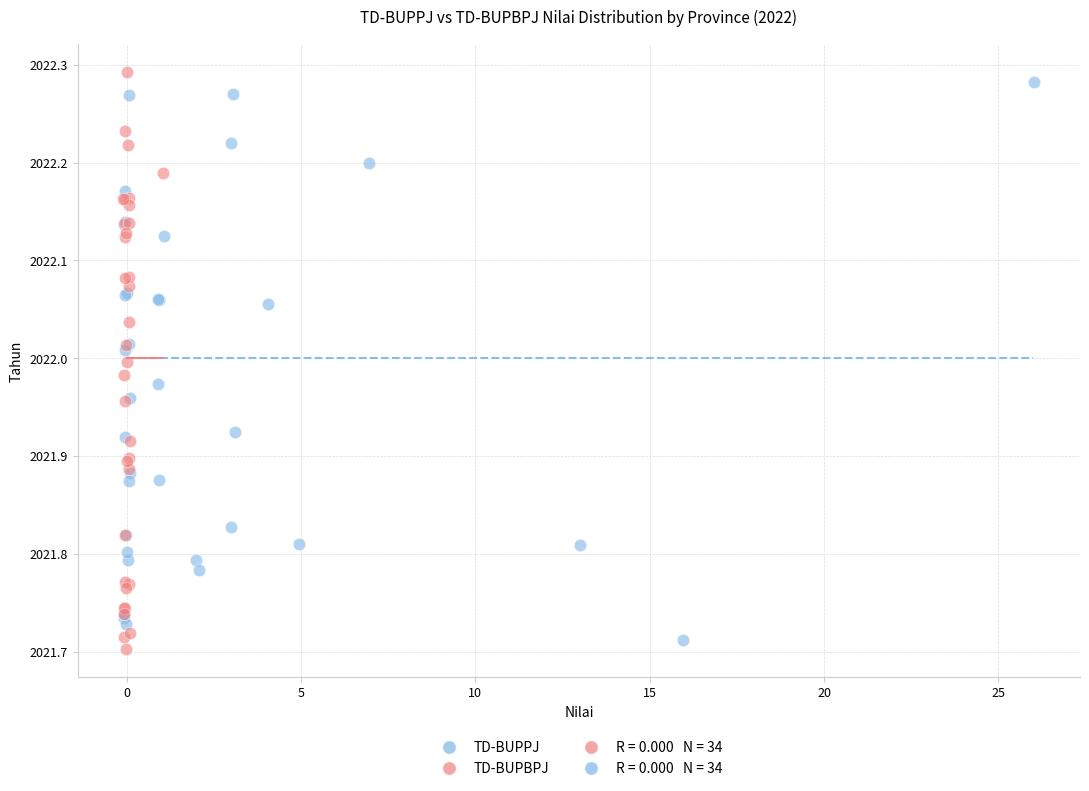

Which series reaches the maximum Y coordinate?

TD-BUPBPJ